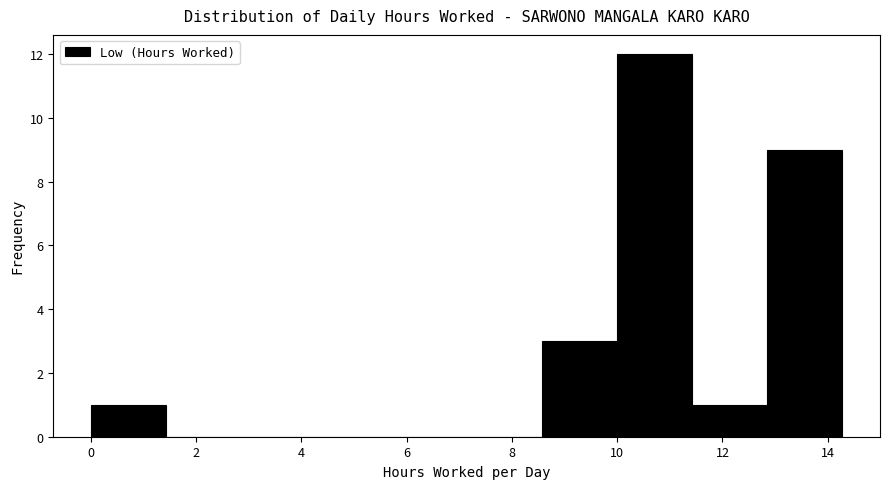

Reading left to right, list every bar in this chart as the range it spans on the x-axis followed by its height. Neither the bar edges nor the heights are printed on the chart, so give them approximately, as read against the axes.

0.0 to 1.4: 1
1.4 to 2.8: 0
2.8 to 4.2: 0
4.2 to 5.8: 0
5.8 to 7.2: 0
7.2 to 8.6: 0
8.6 to 10.0: 3
10.0 to 11.4: 12
11.4 to 12.8: 1
12.8 to 14.2: 9